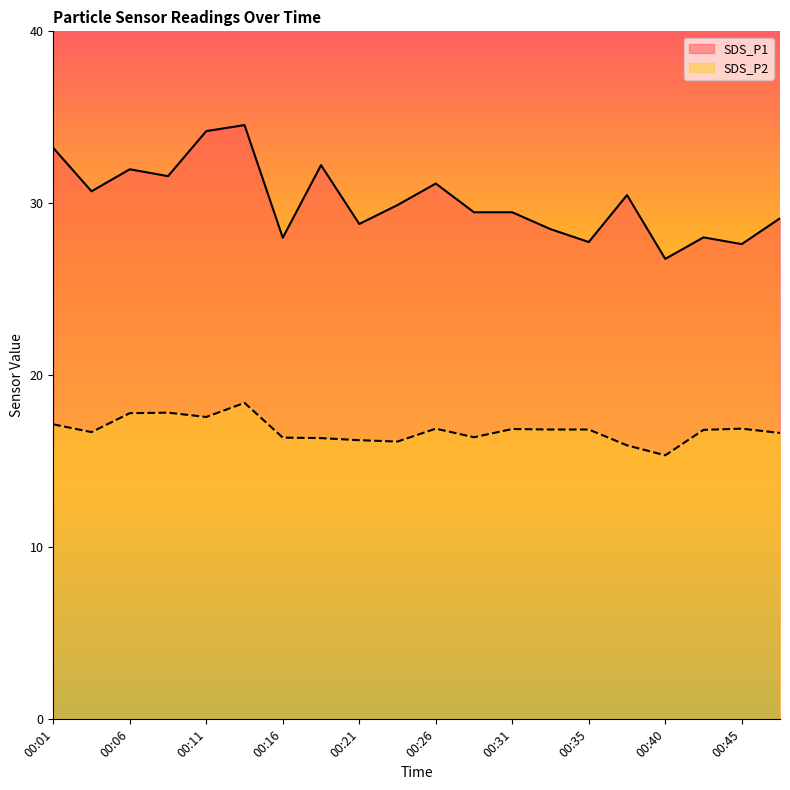

What is the difference between the maximum and second lowest values in the SDS_P1 series?

6.9